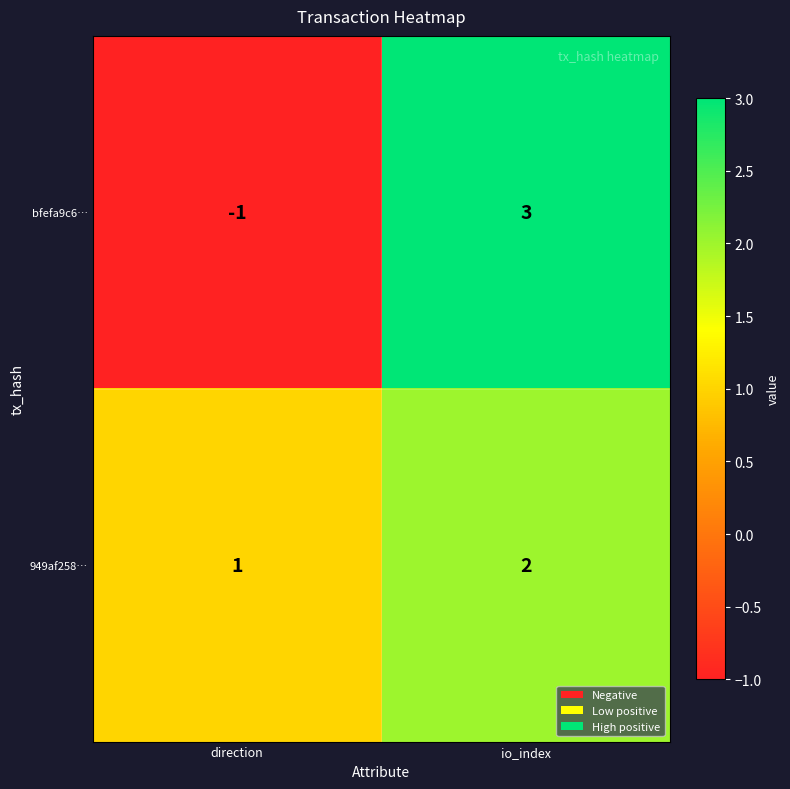

Reading left to right, what are all the values shown in this chart?

bfefa9c6…: direction=-1	io_index=3
949af258…: direction=1	io_index=2